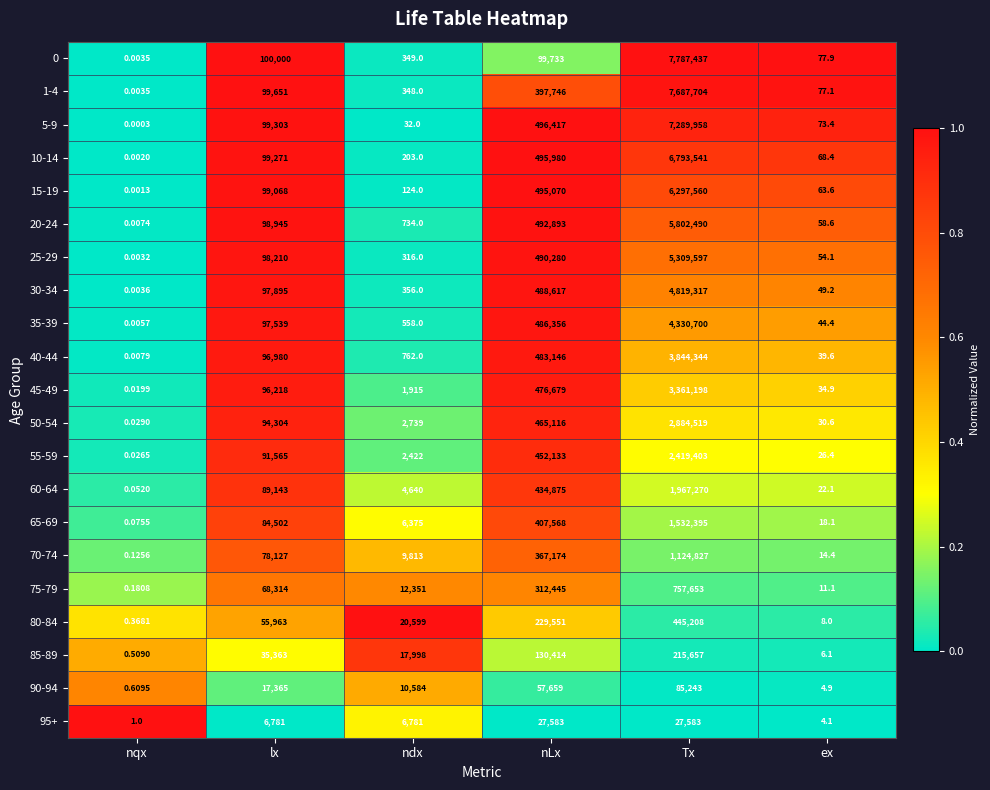

Which category has the lowest value across all series?

nqx